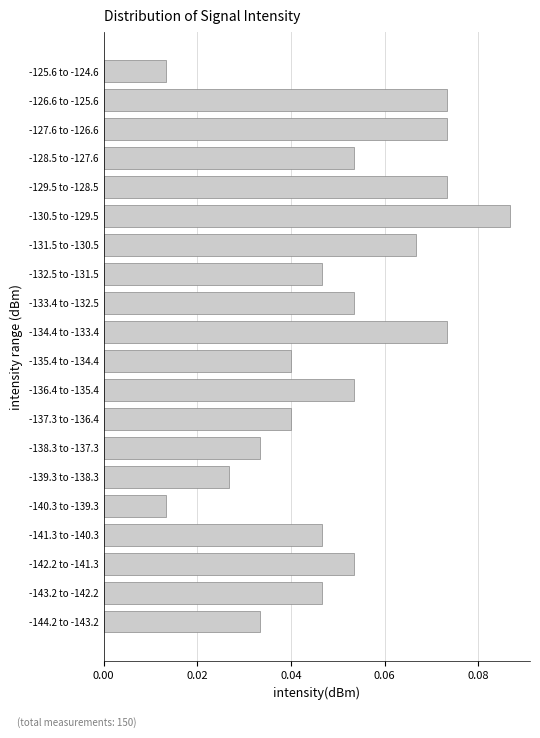

What is the sum of all values?

1.0